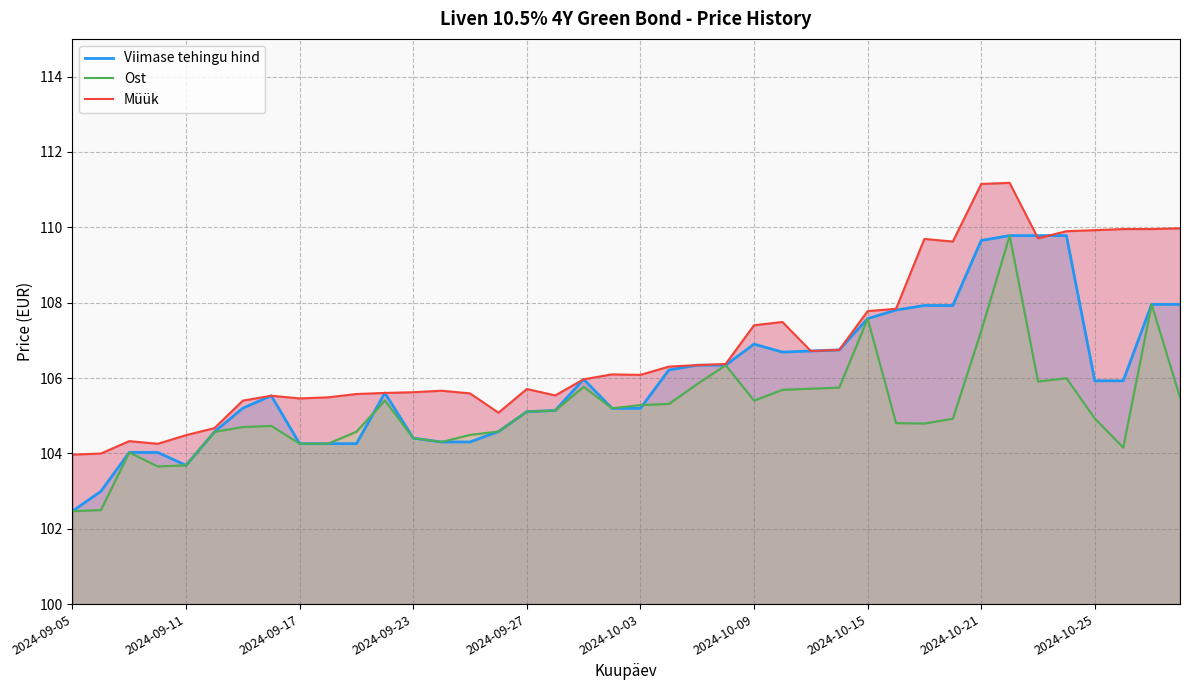

True or false: Viimase tehingu hind has a value of 105.9 at 2024-10-25.

True